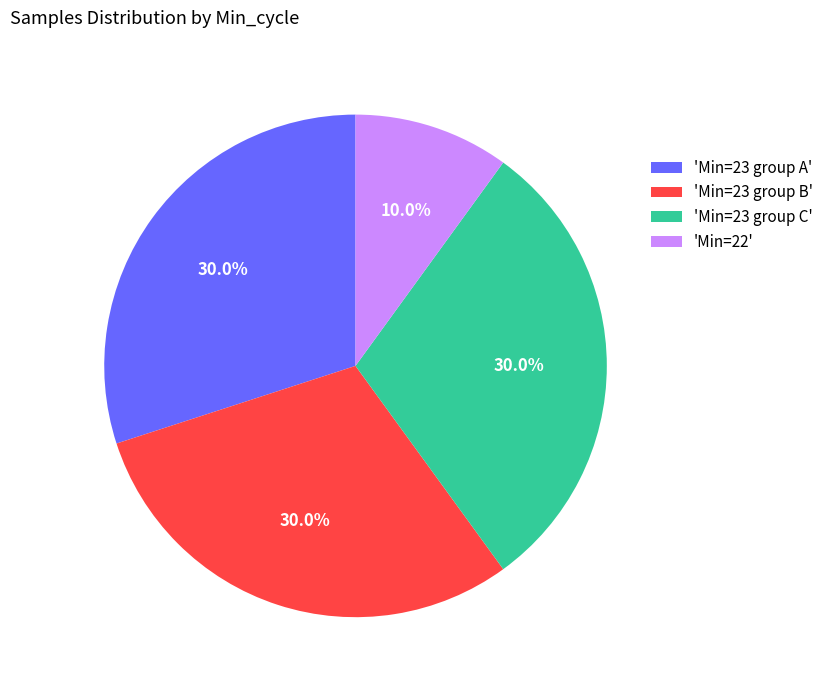

Approximately how many times larger is the value at 'Min=22' compared to 'Min=23 group C'?

0.3